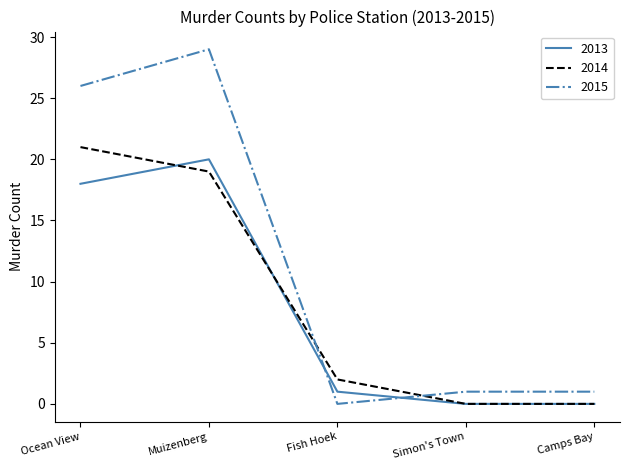

What is the spread (max minus min) of values at Ocean View?

8